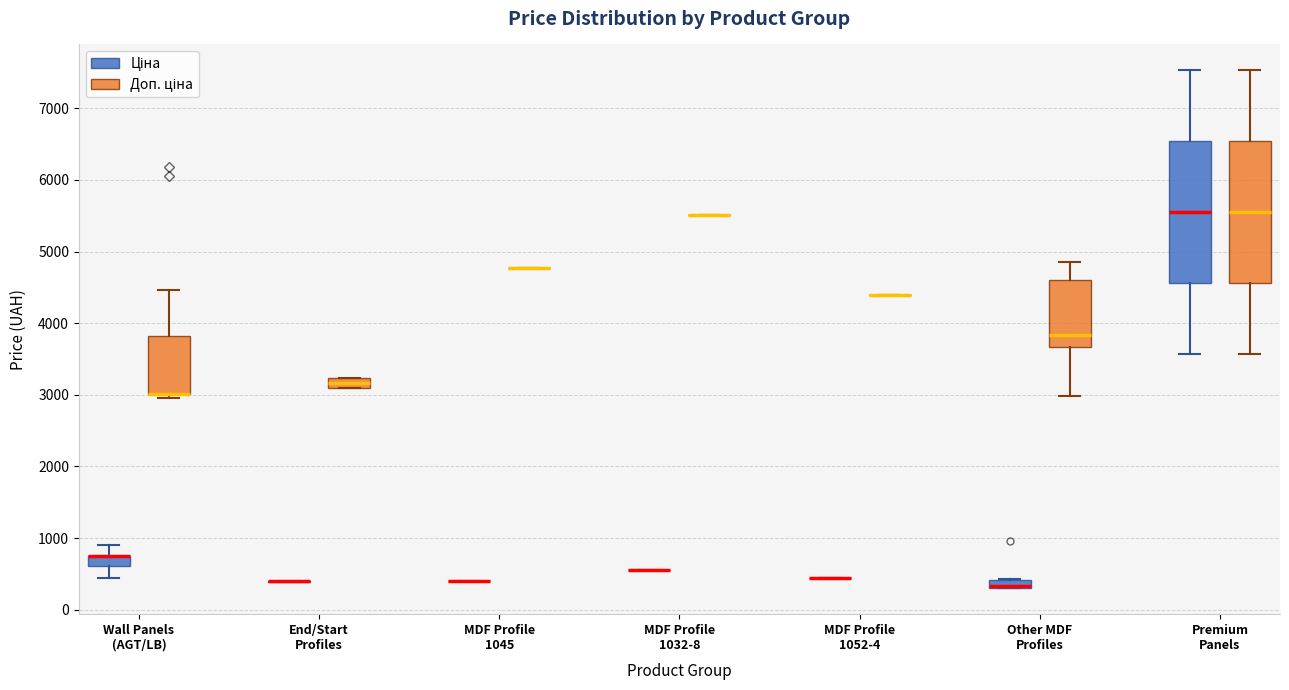

Where is the upper edge of the box for Other MDF Profiles (Доп. ціна) on the y-axis? The values are not printed on the chart, so give them approximately, as read against the axis.

4600